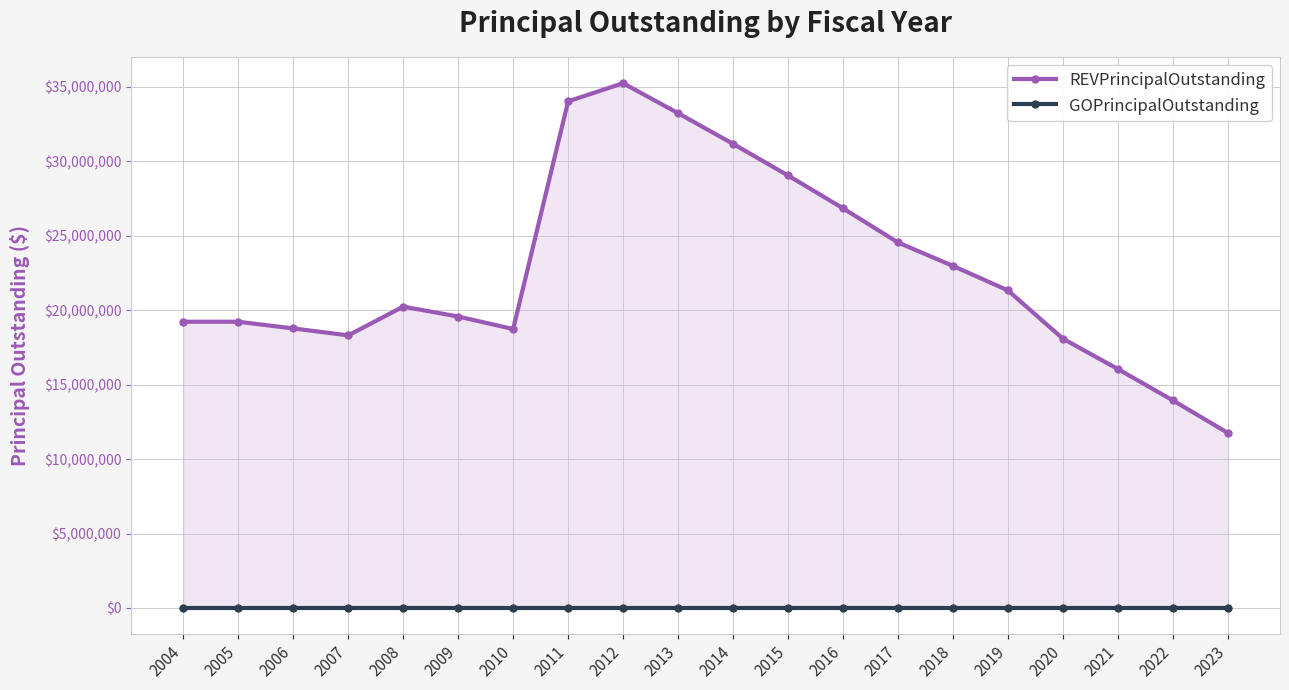

Reading left to right, what are all the values shown in this chart?

REVPrincipalOutstanding: 2004=19225000	2005=19225000	2006=18775000	2007=18310000	2008=20240000	2009=19575000	2010=18735000	2011=34030000	2012=35245000	2013=33235000	2014=31175000	2015=29050000	2016=26845000	2017=24550000	2018=22975000	2019=21330000	2020=18090000	2021=16050000	2022=13945000	2023=11760000
GOPrincipalOutstanding: 2004=0	2005=0	2006=0	2007=0	2008=0	2009=0	2010=0	2011=0	2012=0	2013=0	2014=0	2015=0	2016=0	2017=0	2018=0	2019=0	2020=0	2021=0	2022=0	2023=0